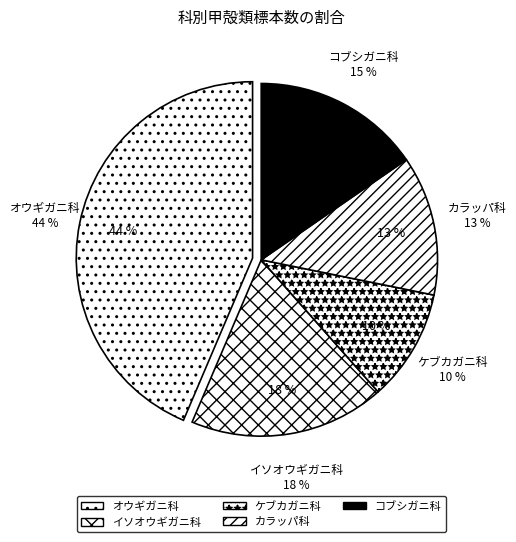

Does any single category account for the majority?

No